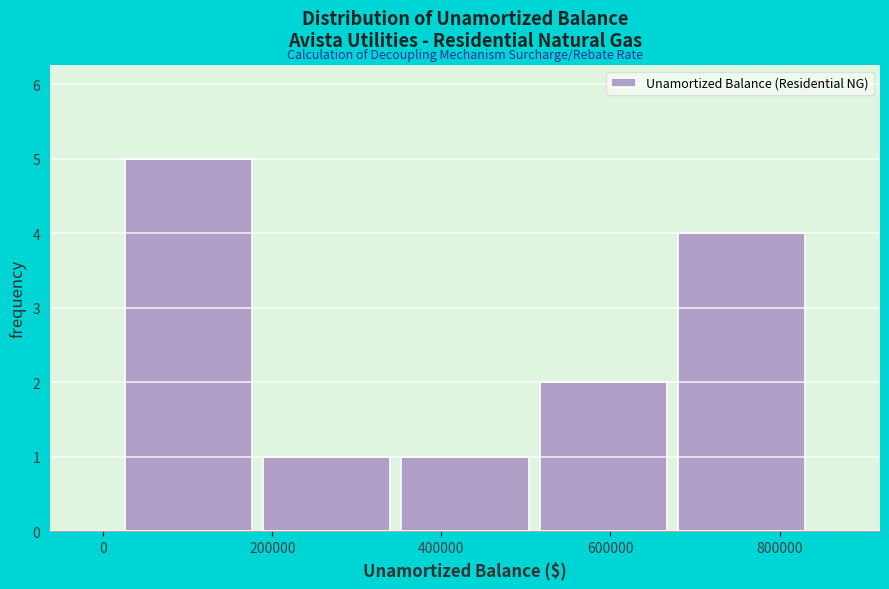

What is the height of the bar covering 20000 to 180000 on the x-axis? Neither the bar edges nor the heights are printed on the chart, so give them approximately, as read against the axes.

5